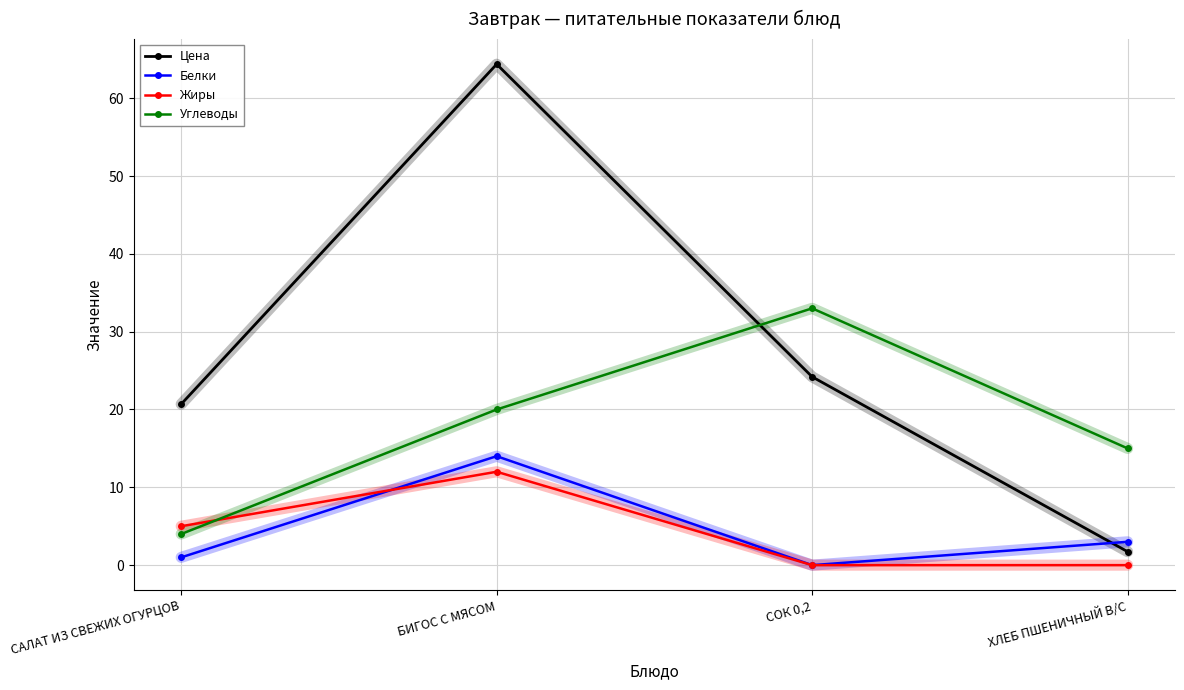

How many data points in Цена are above 24?

2